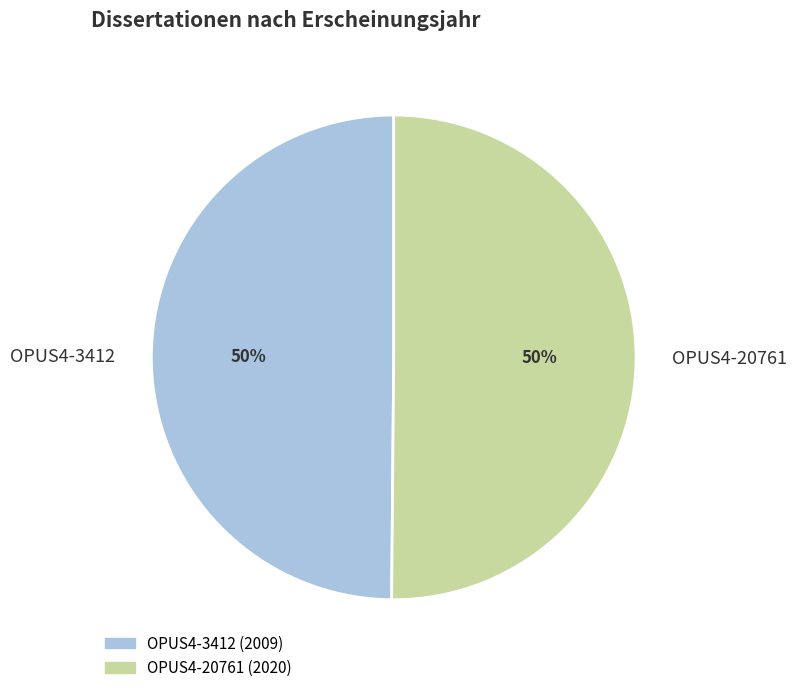

Count the number of slices in the pie.

2